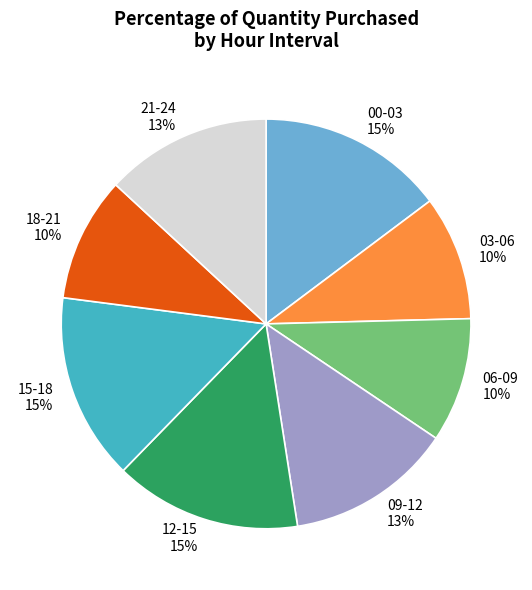

To the nearest percent, what percentage of the pie is 12-15 15%?

15%